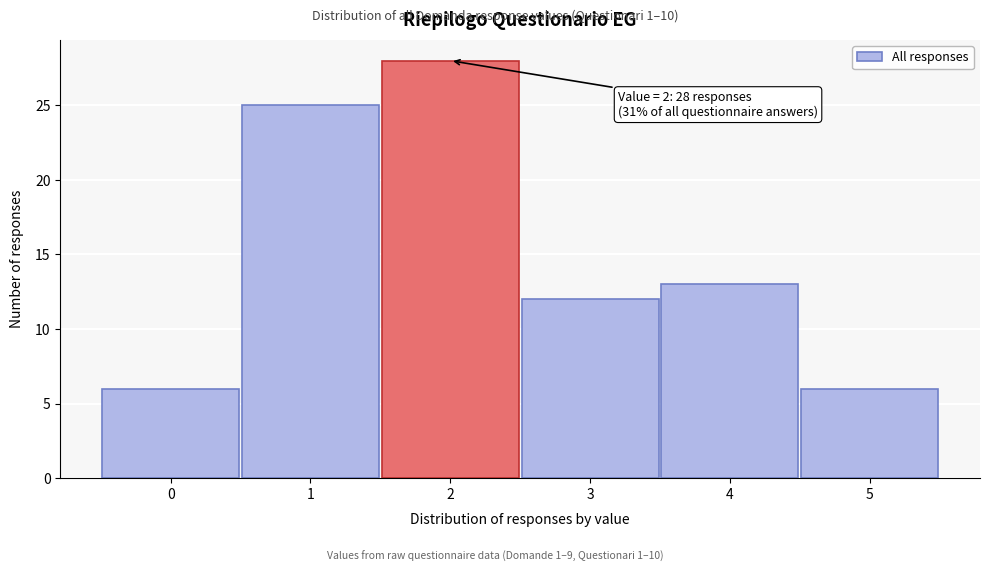

Which range on the x-axis has the tallest bar?

1.5 to 2.5